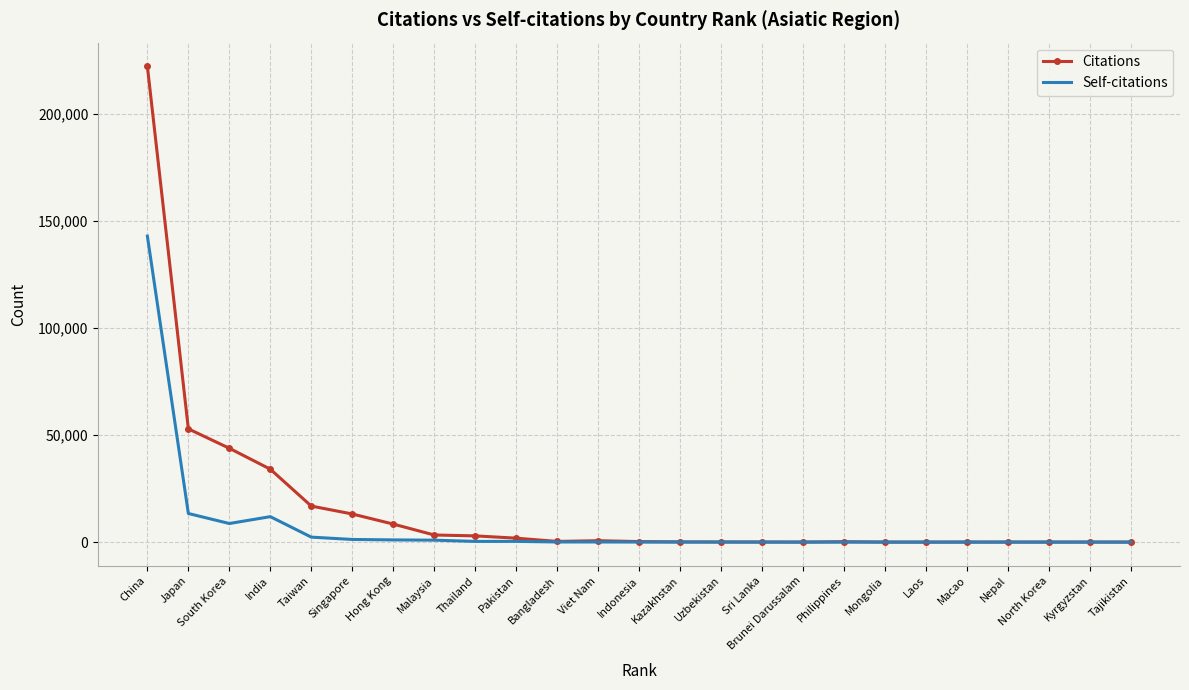

Rank the series by their maximum value, from highest to lowest.

Citations, Self-citations